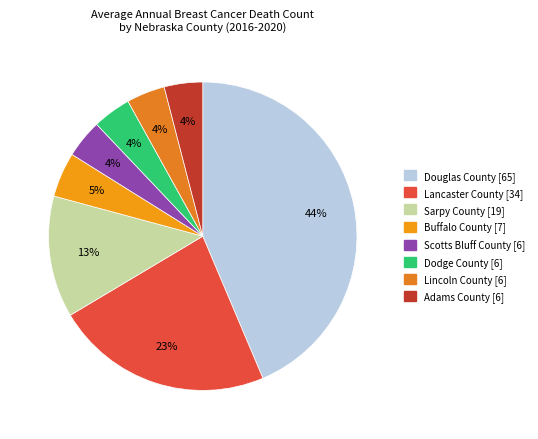

To the nearest percent, what is the average slice percentage?

12%